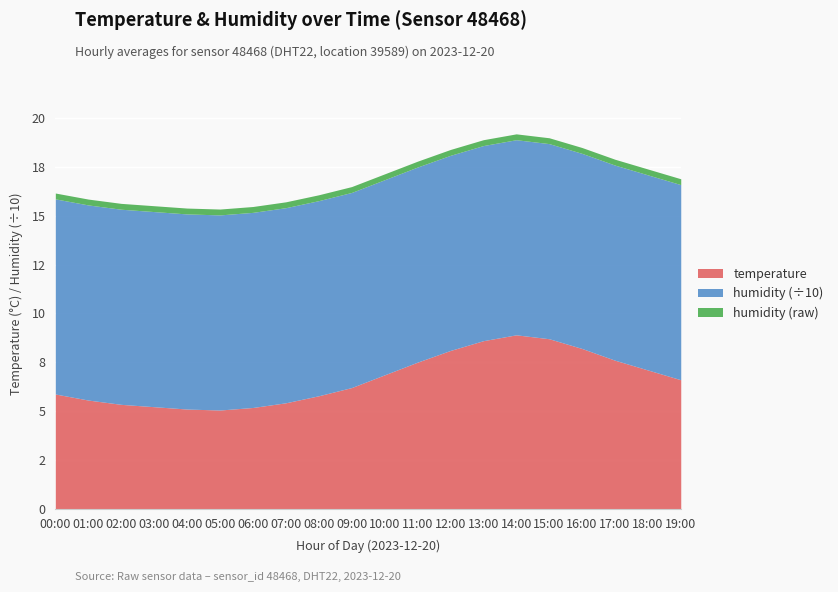

Between 07:00 and 19:00, which series saw the biggest shift?

temperature